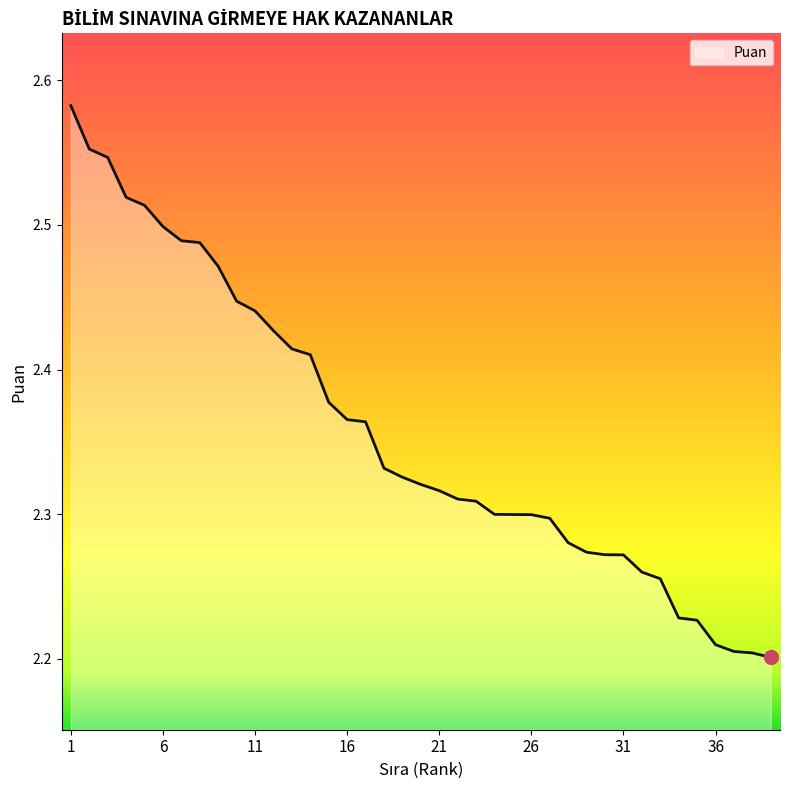

Does the chart display data point markers on the line(s)?

No